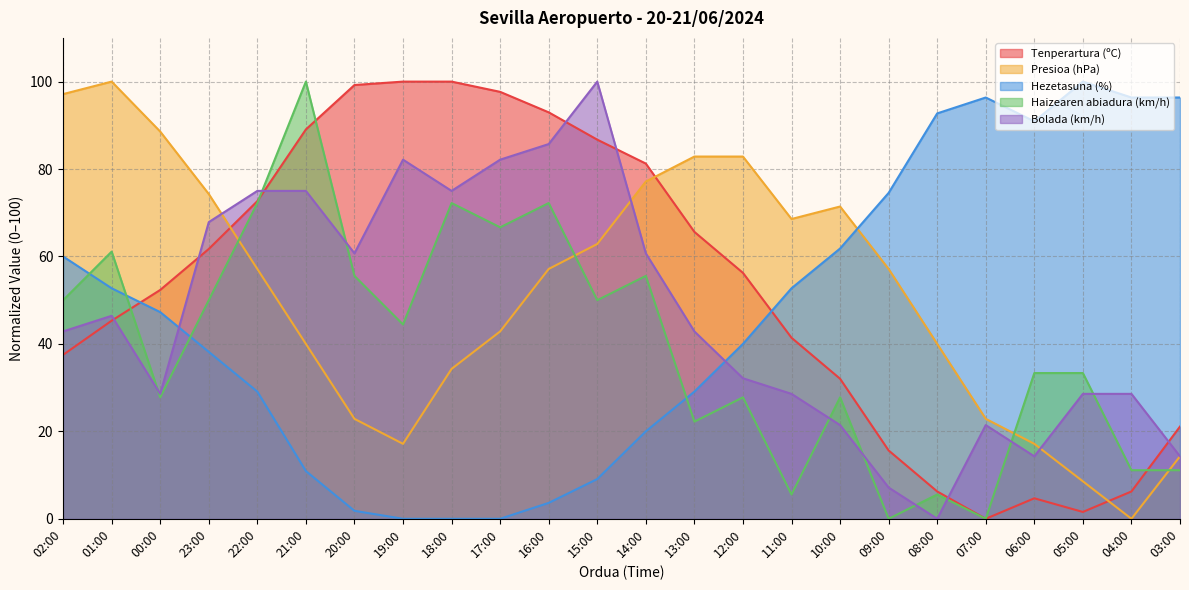

How many times do Bolada (km/h) and Hezetasuna (%) cross each other?

2